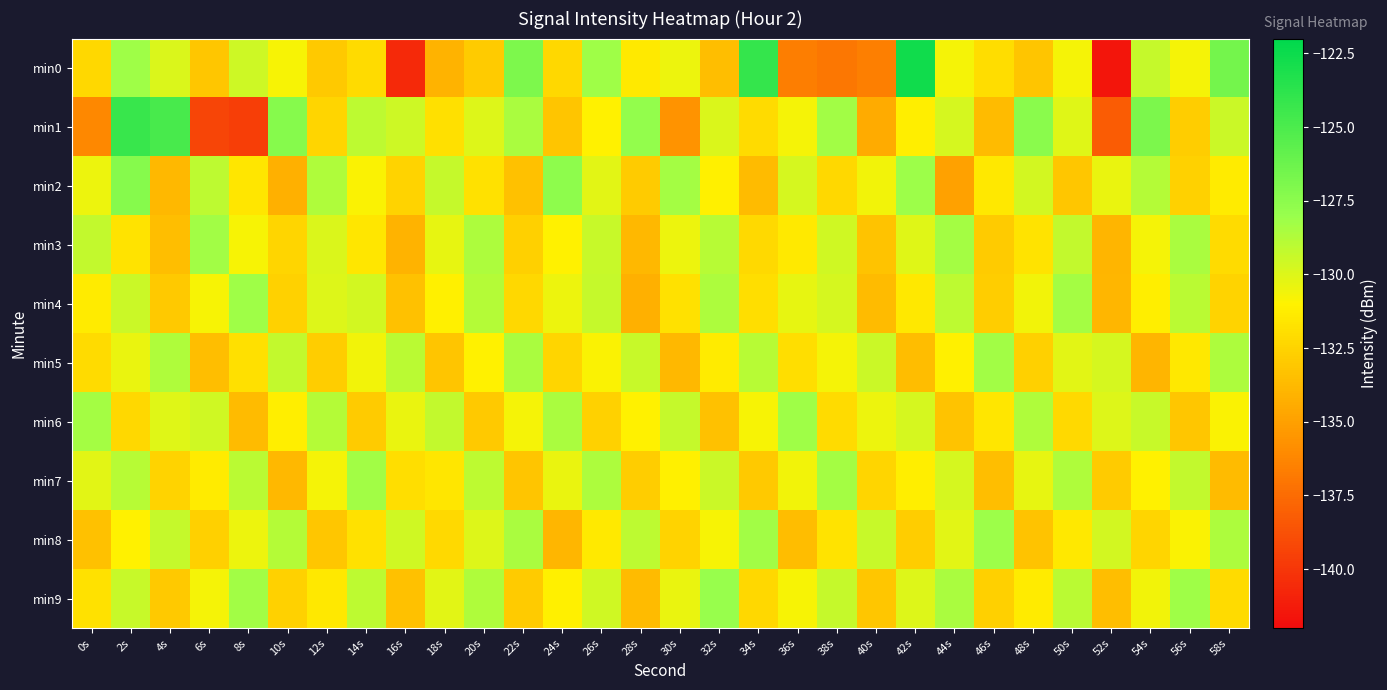

What is the total value across all series at 40s?

-1323.6